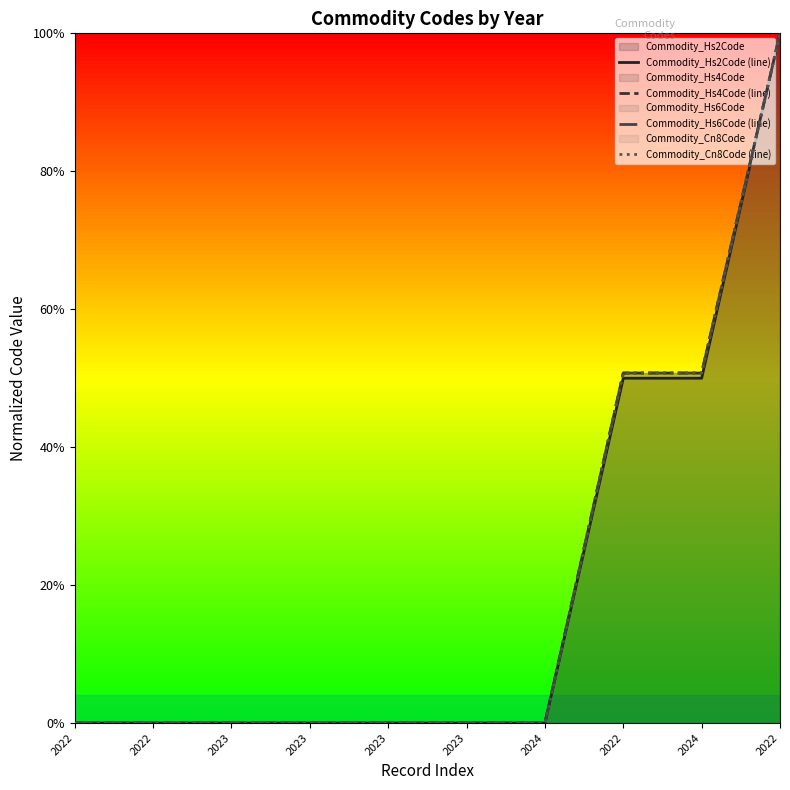

Reading left to right, list all the values displayed in this chart.

Commodity_Hs2Code (line): 0.0	0.0	0.0	0.0	0.0	0.0	0.0	0.5	0.5	1.0
Commodity_Hs4Code (line): 0.0	0.0	0.0	0.0	0.0	0.0	0.0	0.5	0.5	1.0
Commodity_Hs6Code (line): 0.0	0.0	0.0	0.0	0.0	0.0	0.0	0.5	0.5	1.0
Commodity_Cn8Code (line): 0.0	0.0	0.0	0.0	0.0	0.0	0.0	0.5	0.5	1.0